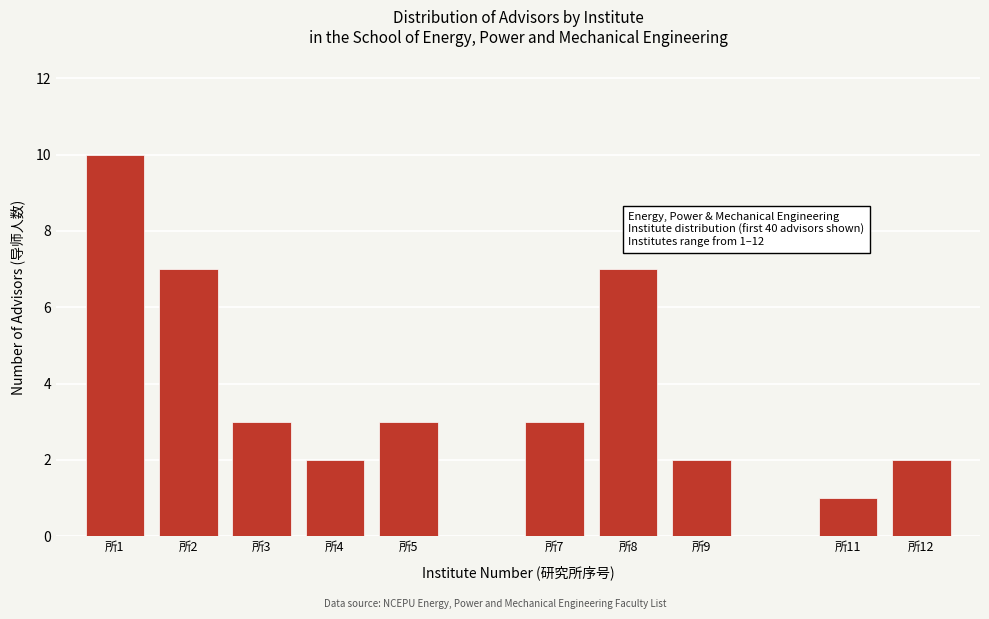

Reading left to right, list all the values displayed in this chart.

所1=10	所2=7	所3=3	所4=2	所5=3	所7=3	所8=7	所9=2	所11=1	所12=2